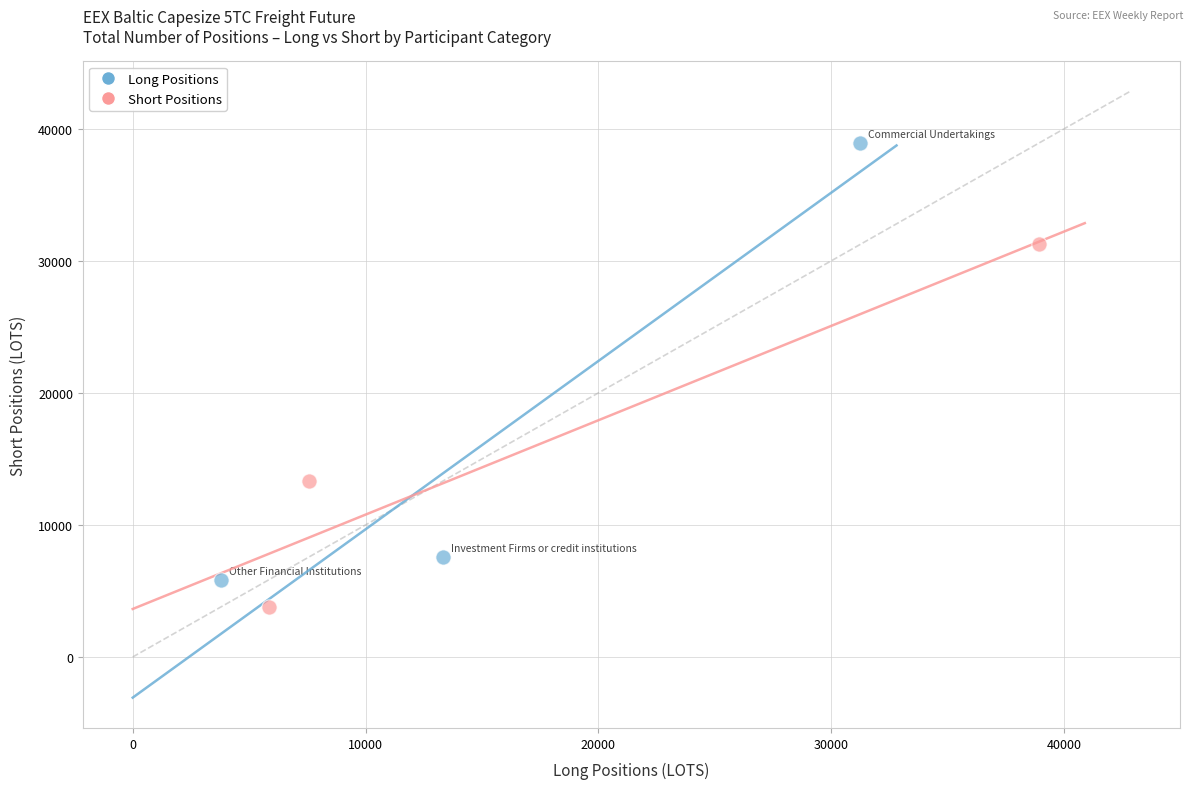

Which series contains the highest Y value?

Long Positions